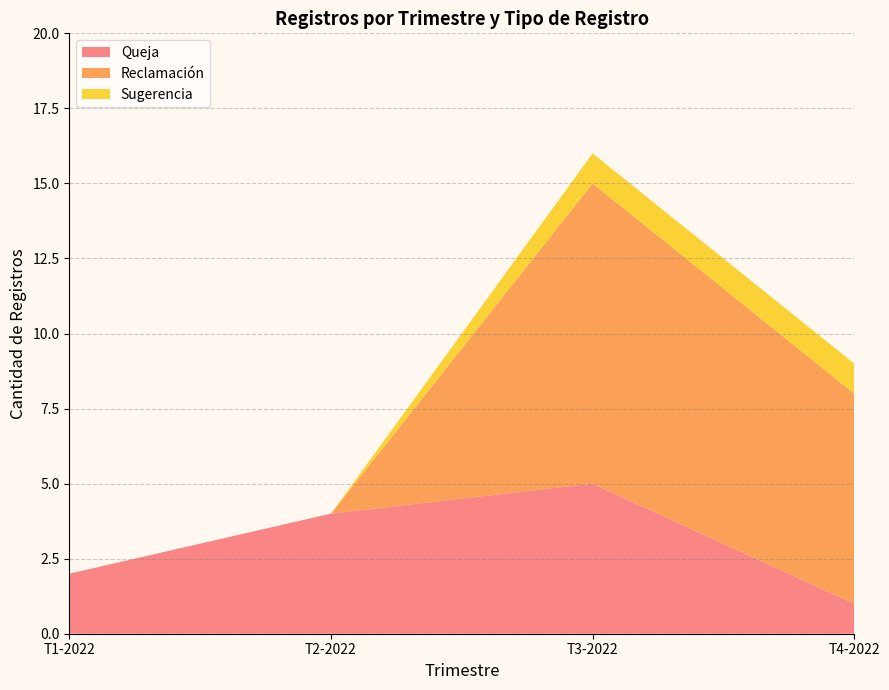

The value of Queja at T3-2022 is 9. True or false?

False